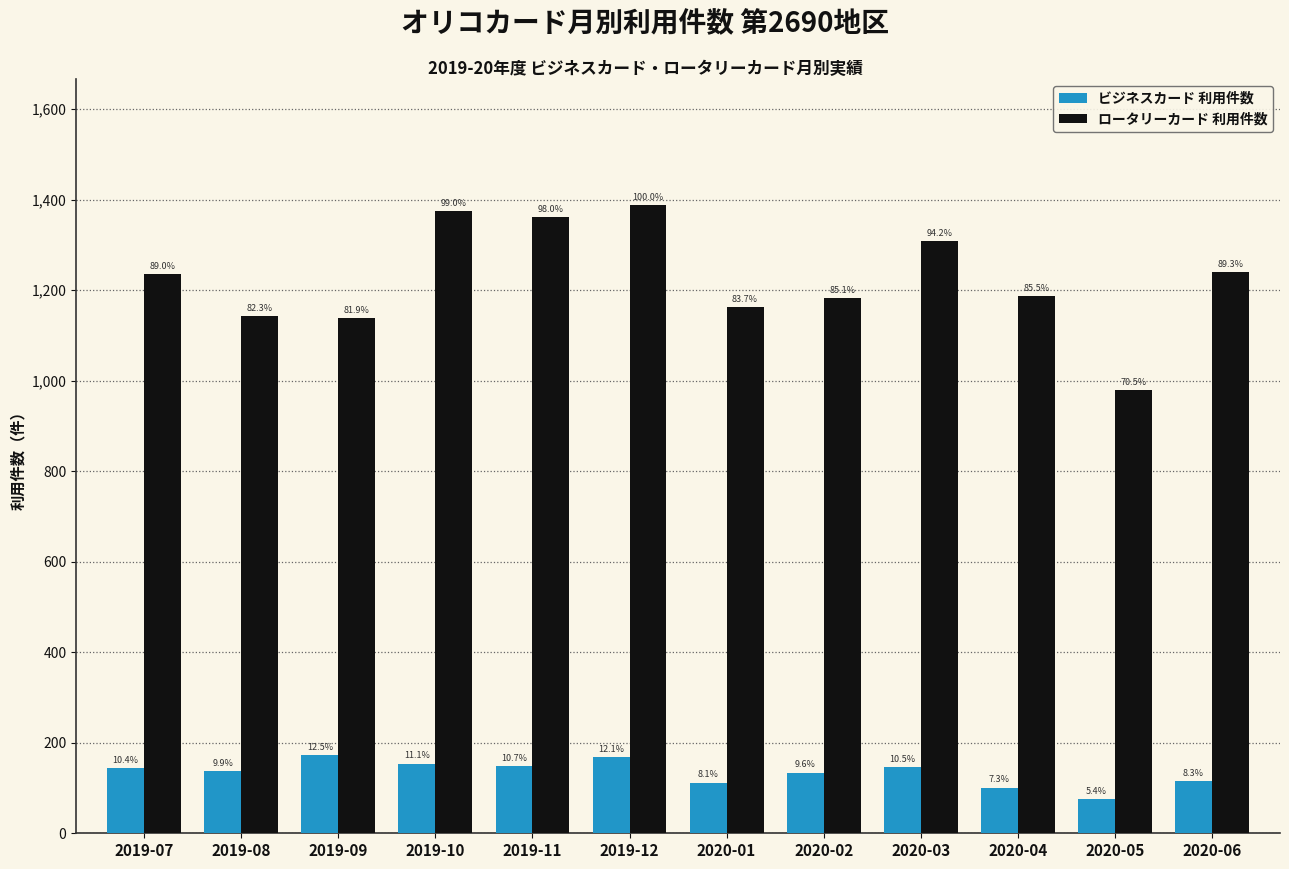

How many bars are there in total?

24